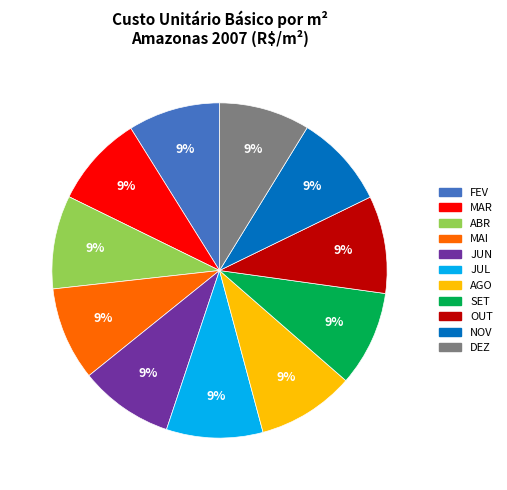

Do NOV and MAI together represent more than half of the pie?

No